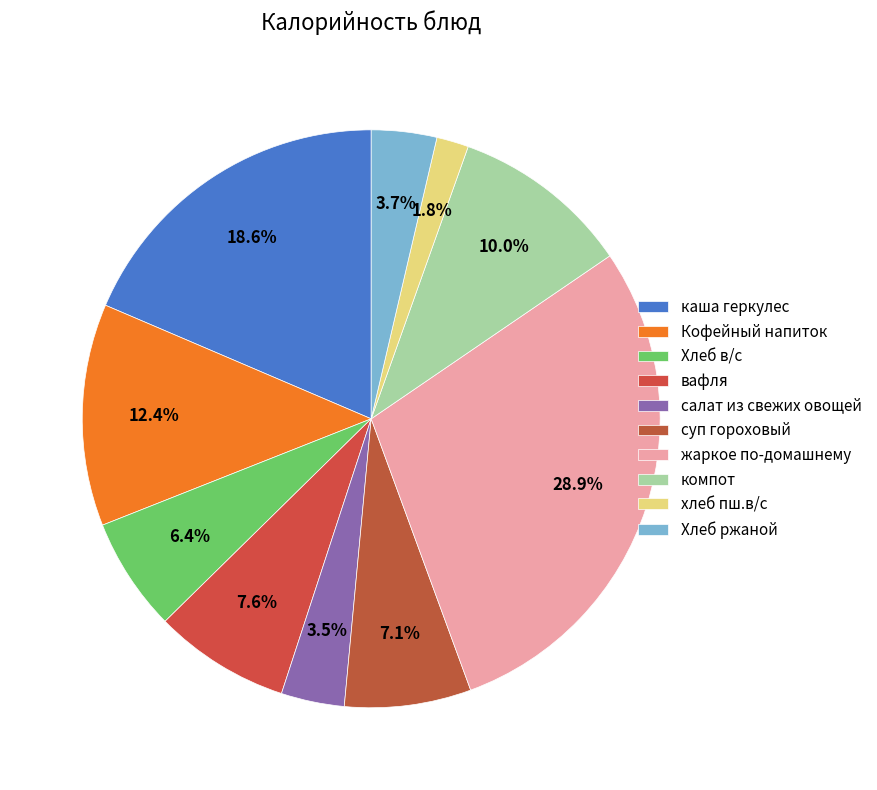

Which category has the biggest portion of the pie?

жаркое по-домашнему